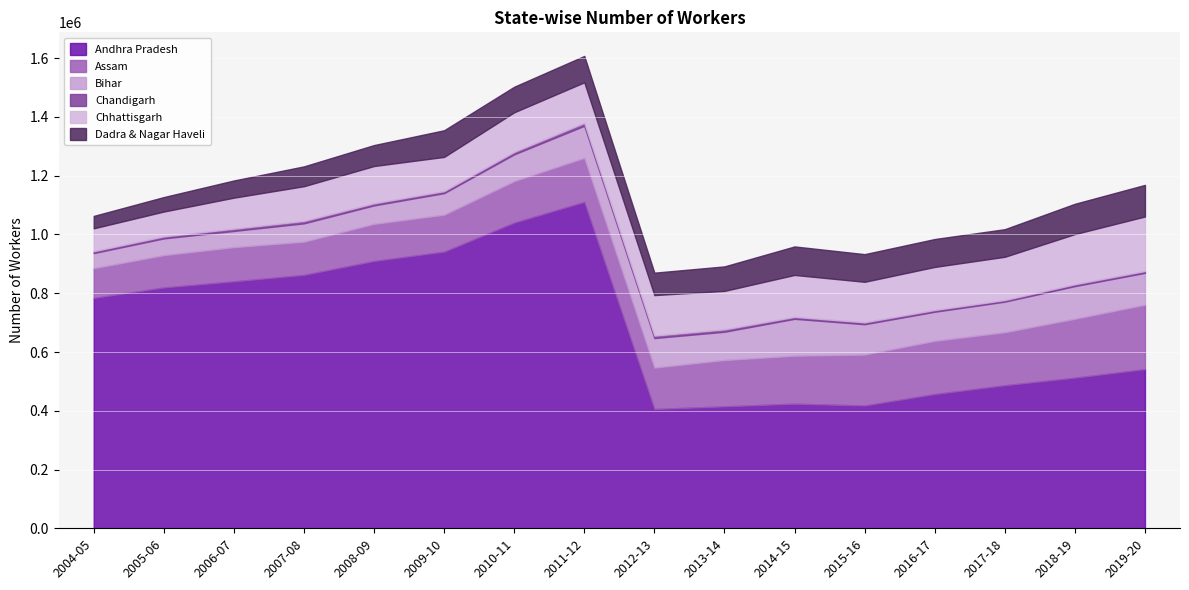

What position from the right is 2016-17?

4